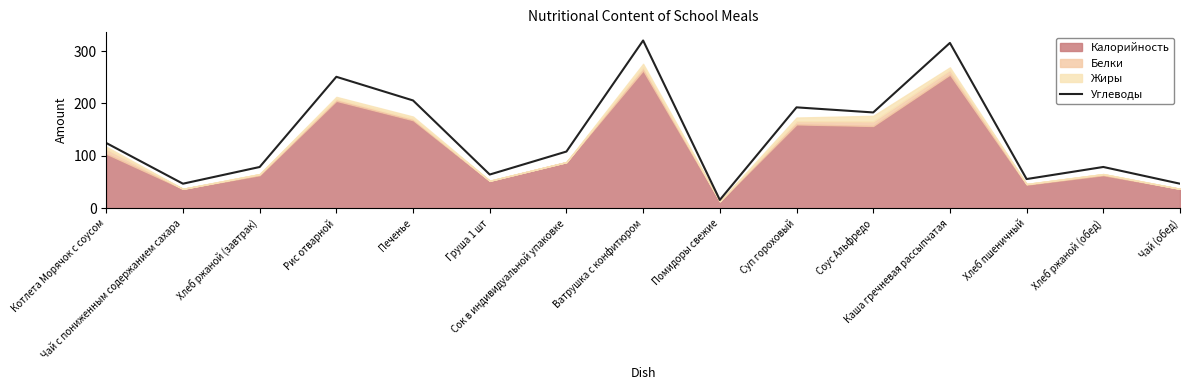

What is the value of the 3rd point from the left?

78.7